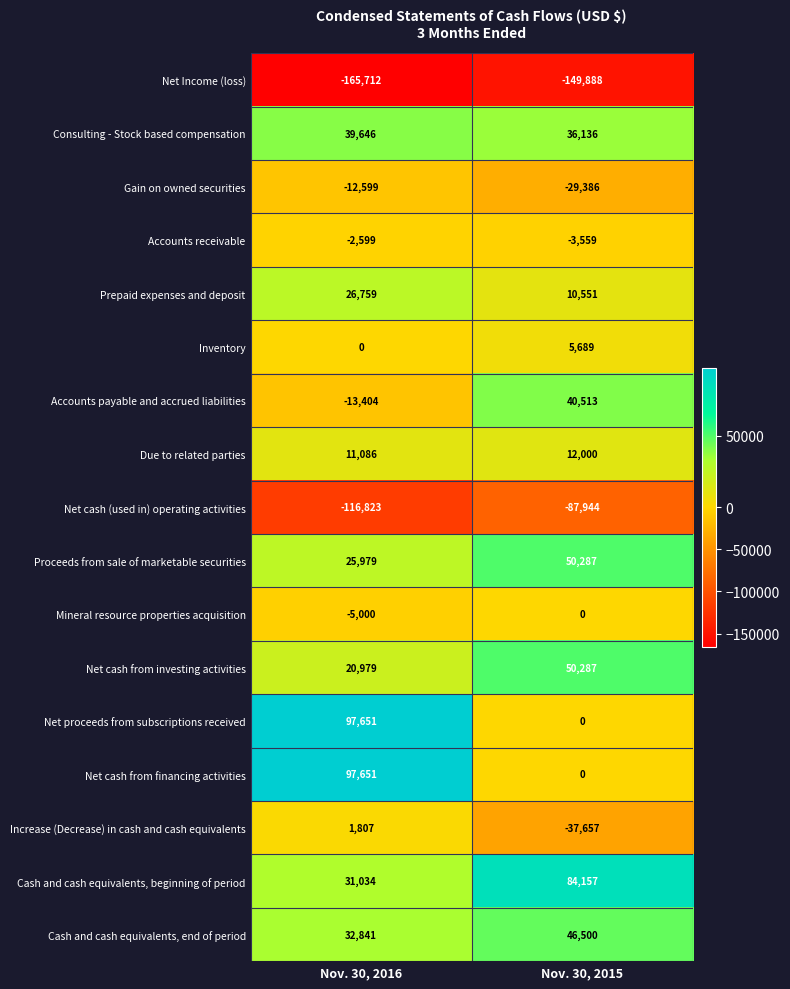

The value of Prepaid expenses and deposit at Nov. 30, 2015 is 4468. True or false?

False